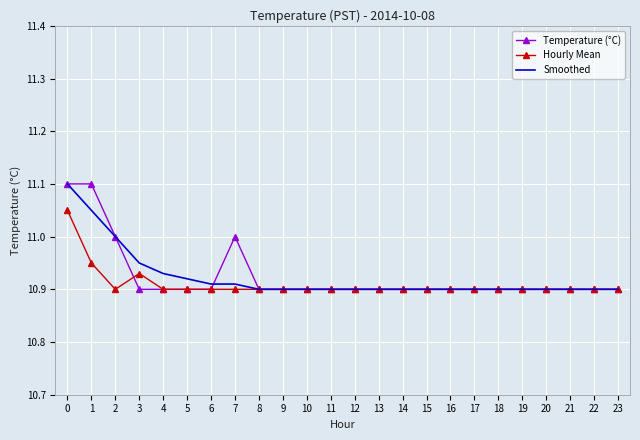

What is the total value across all series at 3?

32.8